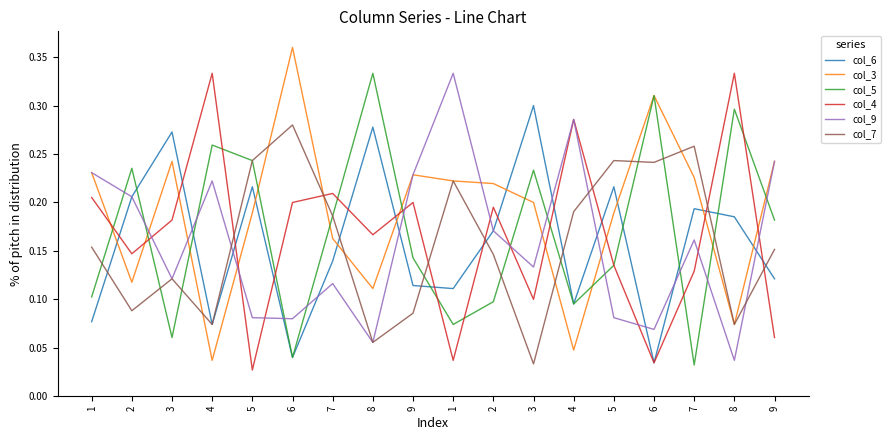

The col_3 series shows 0.0 at 8. True or false?

False